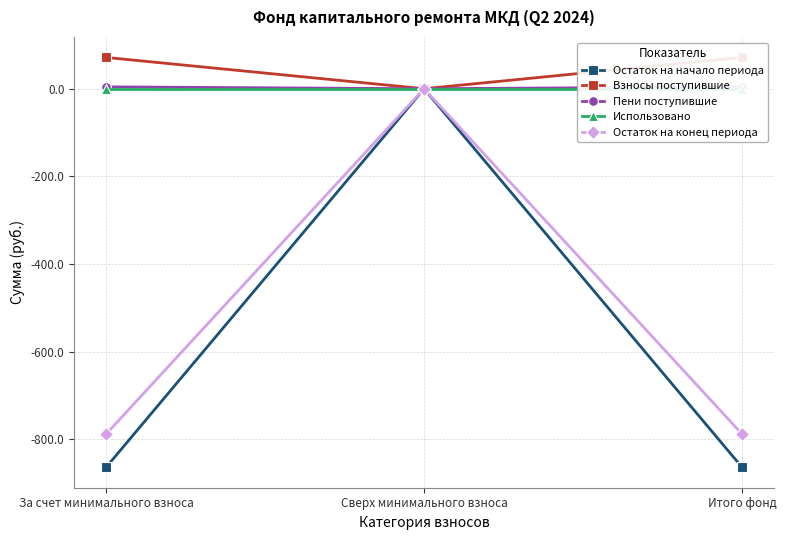

Where does the Остаток на начало периода series first go above -863?

Сверх минимального взноса